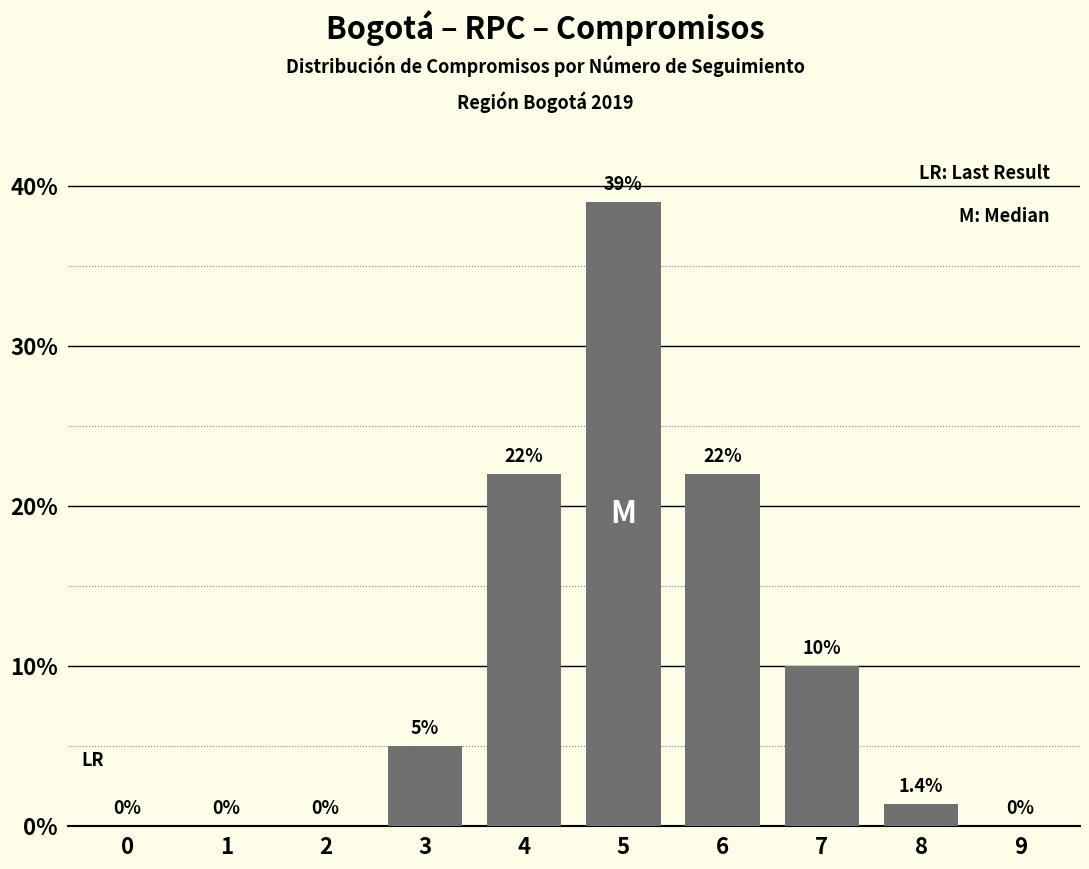

Reading left to right, extract all data points from this chart.

0=0.0	1=0.0	2=0.0	3=5.0	4=22.0	5=39.0	6=22.0	7=10.0	8=1.4	9=0.0